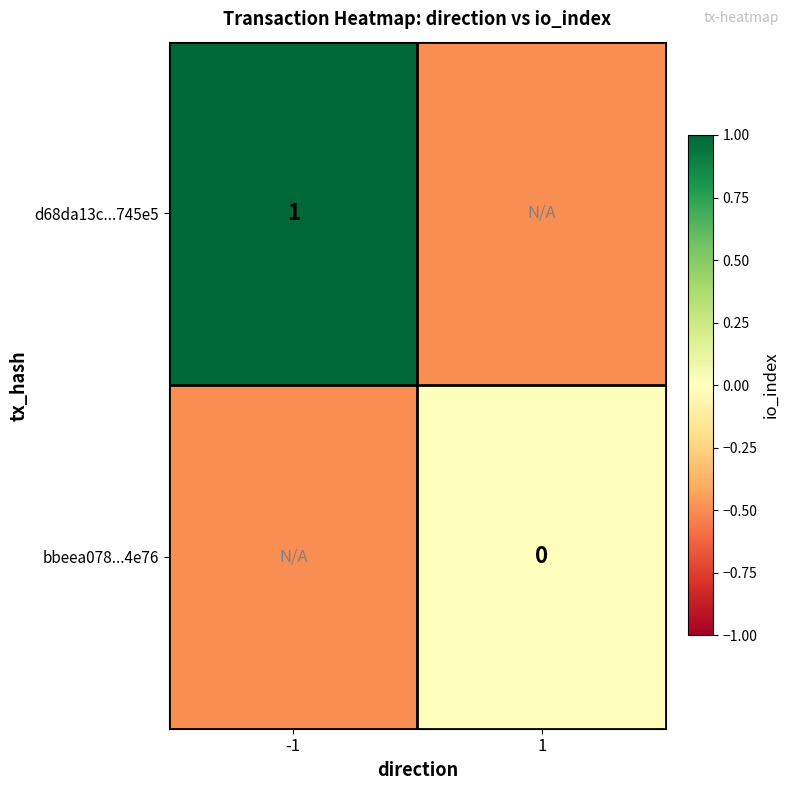

At which category is the sum across all series the highest?

-1